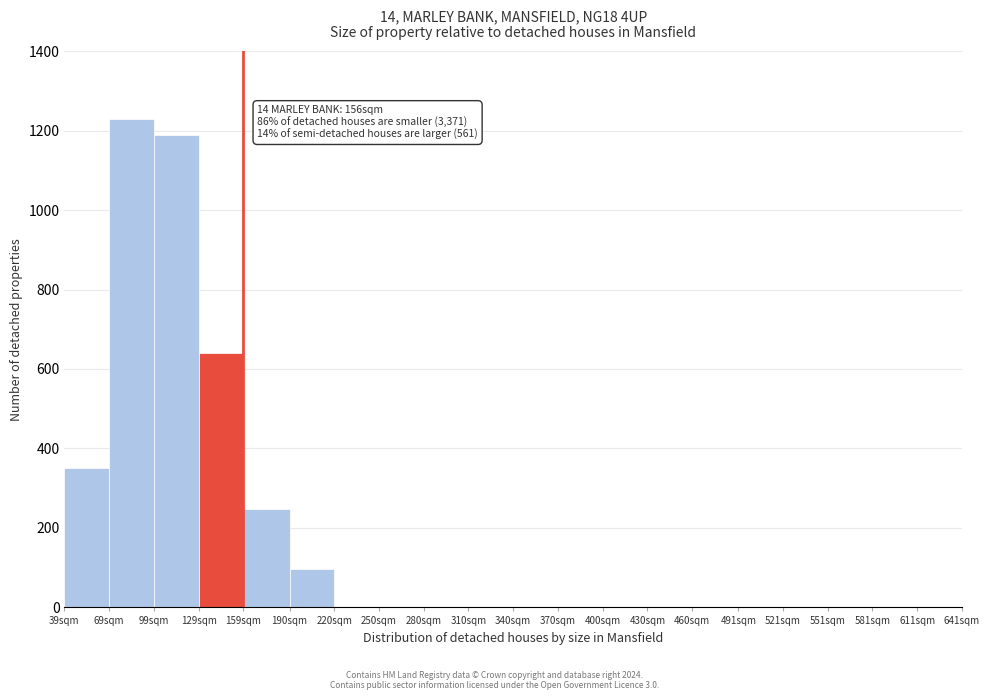

Reading left to right, what are all the values shown in this chart?

39sqm=350	69sqm=1230	99sqm=1190	129sqm=640	159sqm=248	190sqm=97	220sqm=0	250sqm=0	280sqm=0	310sqm=0	340sqm=0	370sqm=0	400sqm=0	430sqm=0	460sqm=0	491sqm=0	521sqm=0	551sqm=0	581sqm=0	611sqm=0